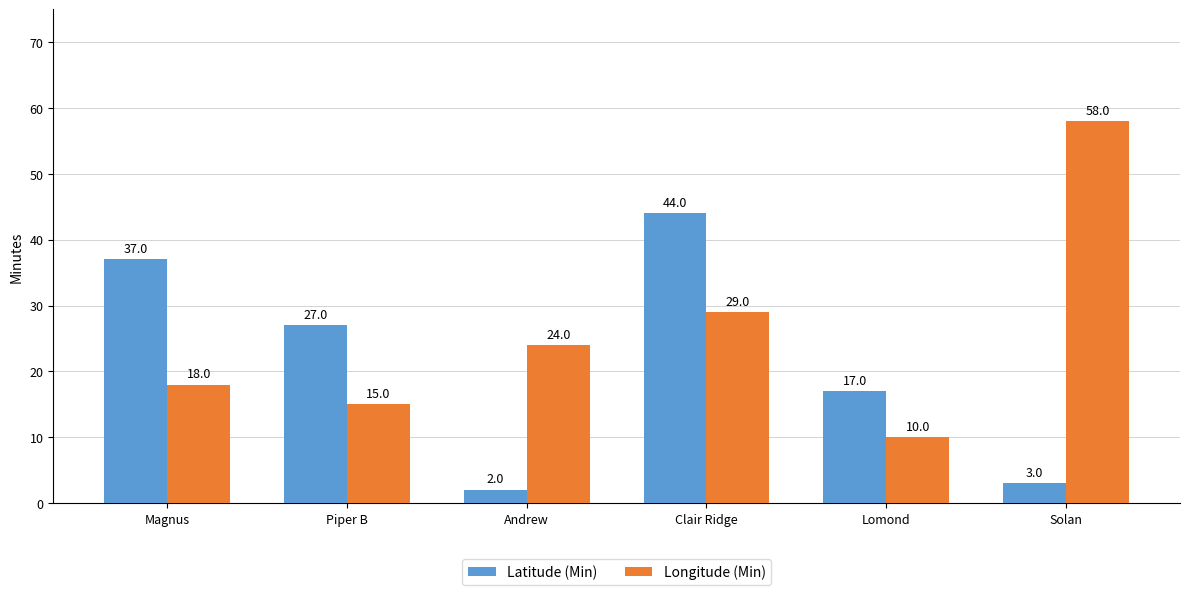

Which series has the largest total across all categories?

Longitude (Min)